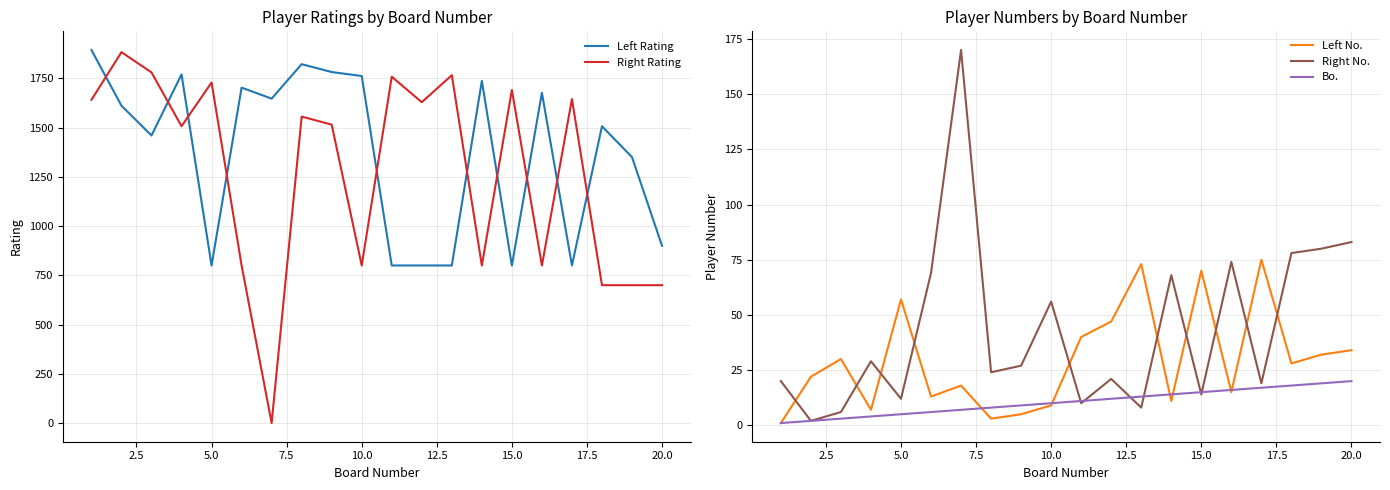

What is the value of the Left No. point at the 15th from the left?

70